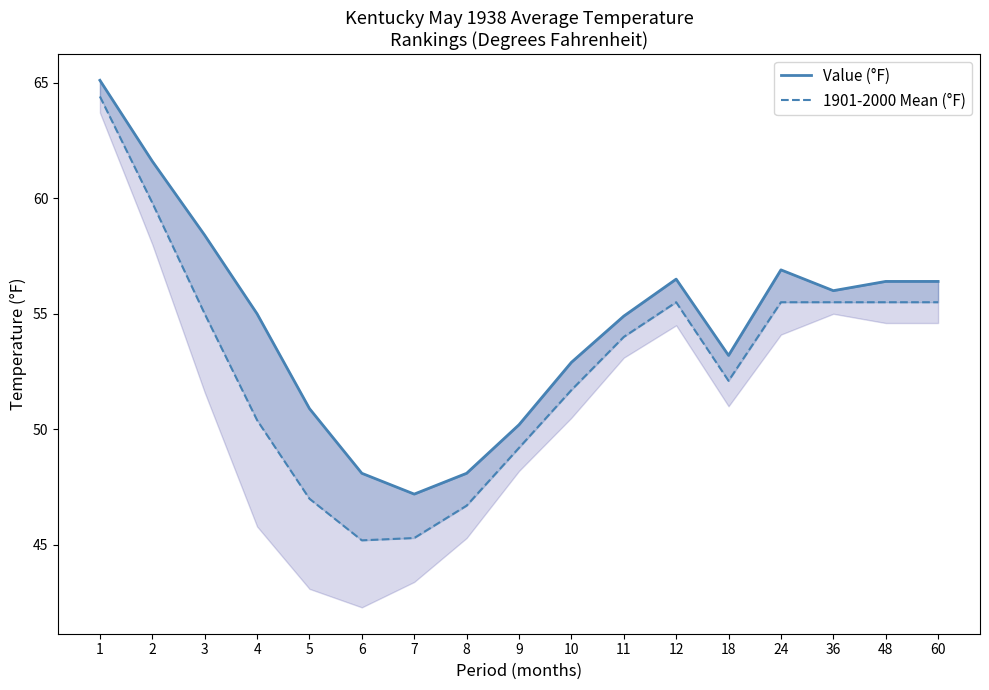

What is the value of the Value (°F) point at the 9th from the left?

50.2